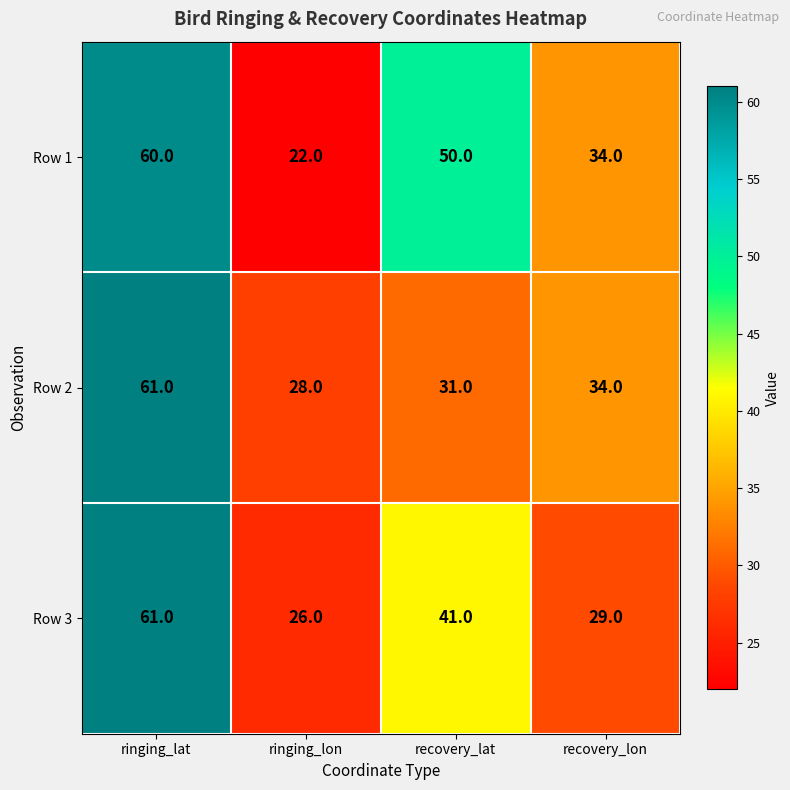

Reading left to right, list all the values displayed in this chart.

Row 1: ringing_lat=60	ringing_lon=22	recovery_lat=50	recovery_lon=34
Row 2: ringing_lat=61	ringing_lon=28	recovery_lat=31	recovery_lon=34
Row 3: ringing_lat=61	ringing_lon=26	recovery_lat=41	recovery_lon=29